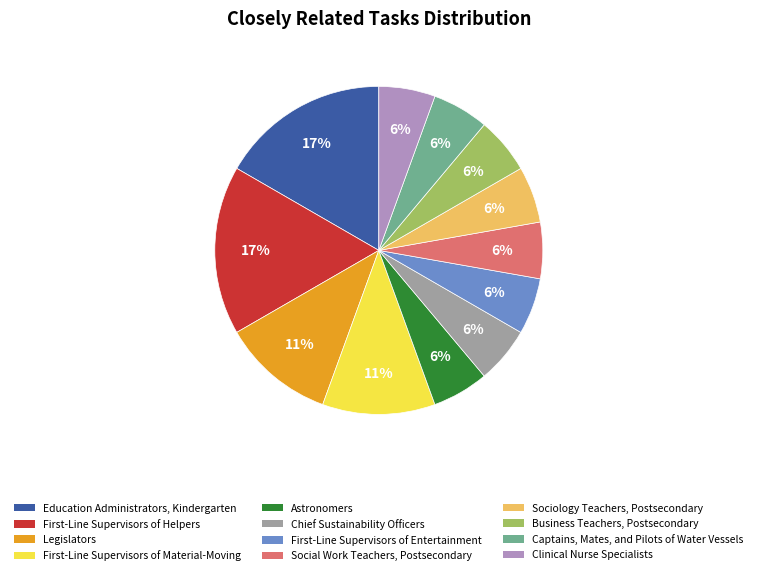

Rank the categories by value from highest to lowest.

Education Administrators, Kindergarten, First-Line Supervisors of Helpers, Legislators, First-Line Supervisors of Material-Moving, Astronomers, Chief Sustainability Officers, First-Line Supervisors of Entertainment, Social Work Teachers, Postsecondary, Sociology Teachers, Postsecondary, Business Teachers, Postsecondary, Captains, Mates, and Pilots of Water Vessels, Clinical Nurse Specialists